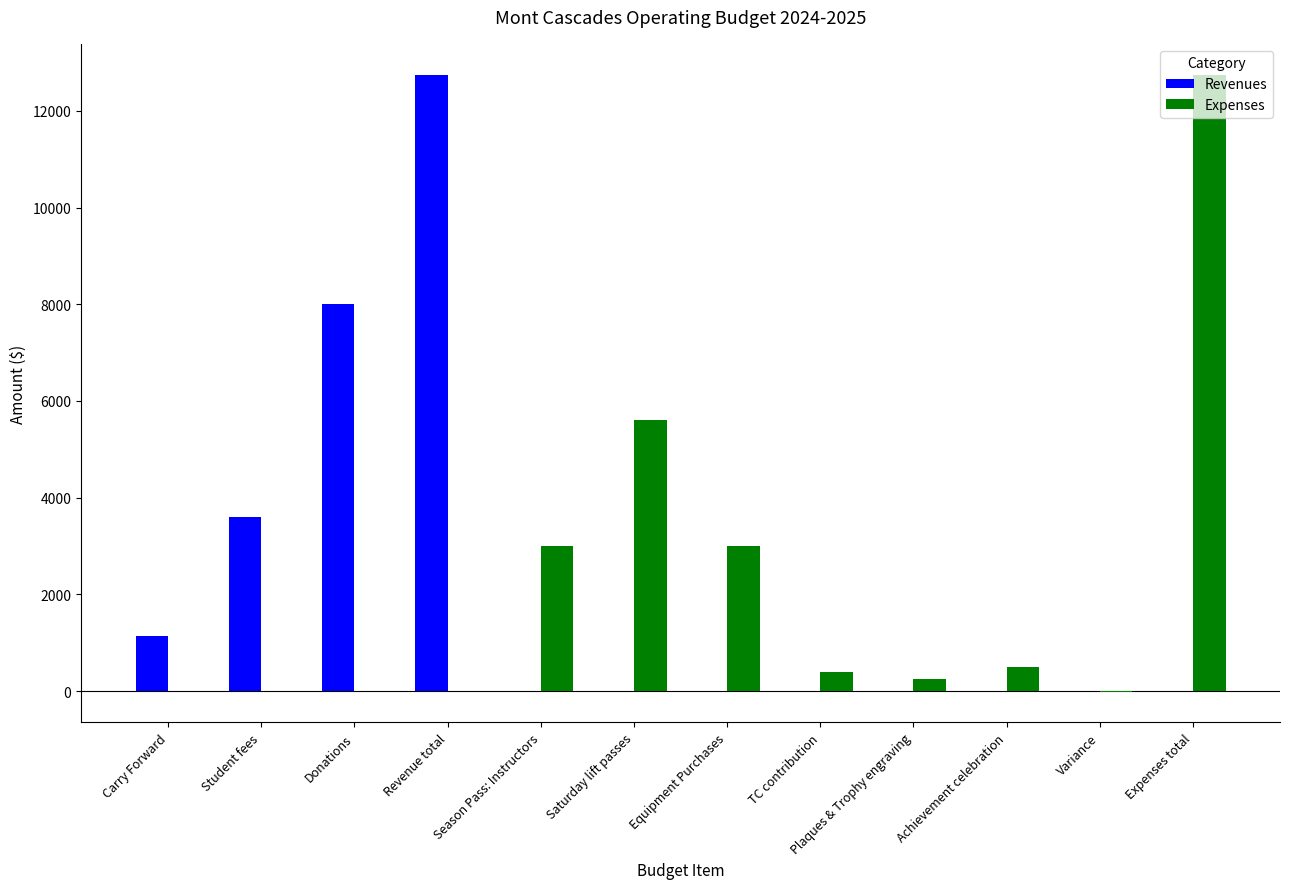

At which label is Revenues closest to 6373?

Donations